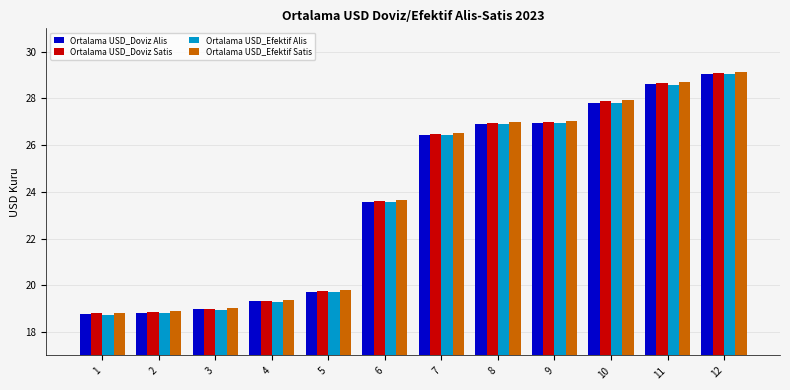

What is the sum of all Ortalama USD_Doviz Satis values?

285.5